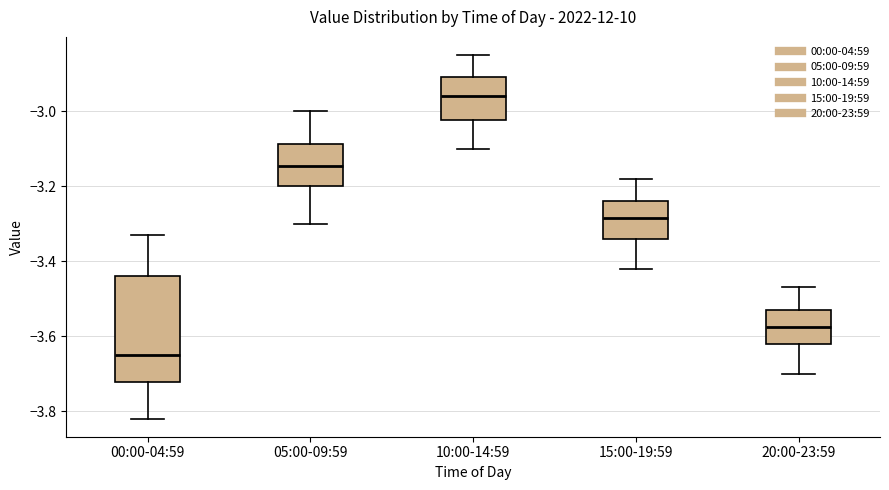

Comparing the boxes themselves (not the whiskers), which one is the tallest?

00:00-04:59